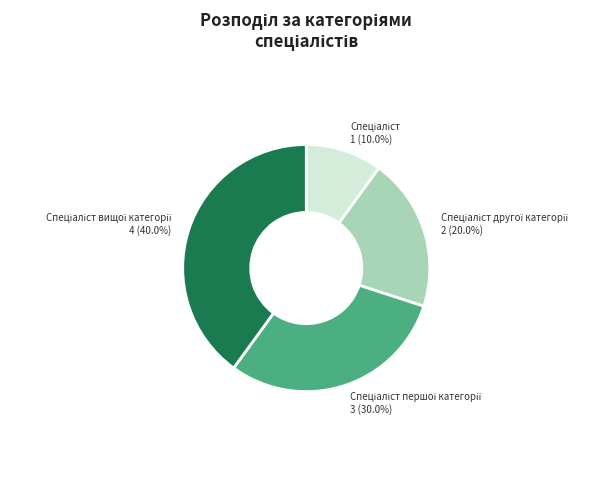

Is there any slice that represents more than half of the pie?

No